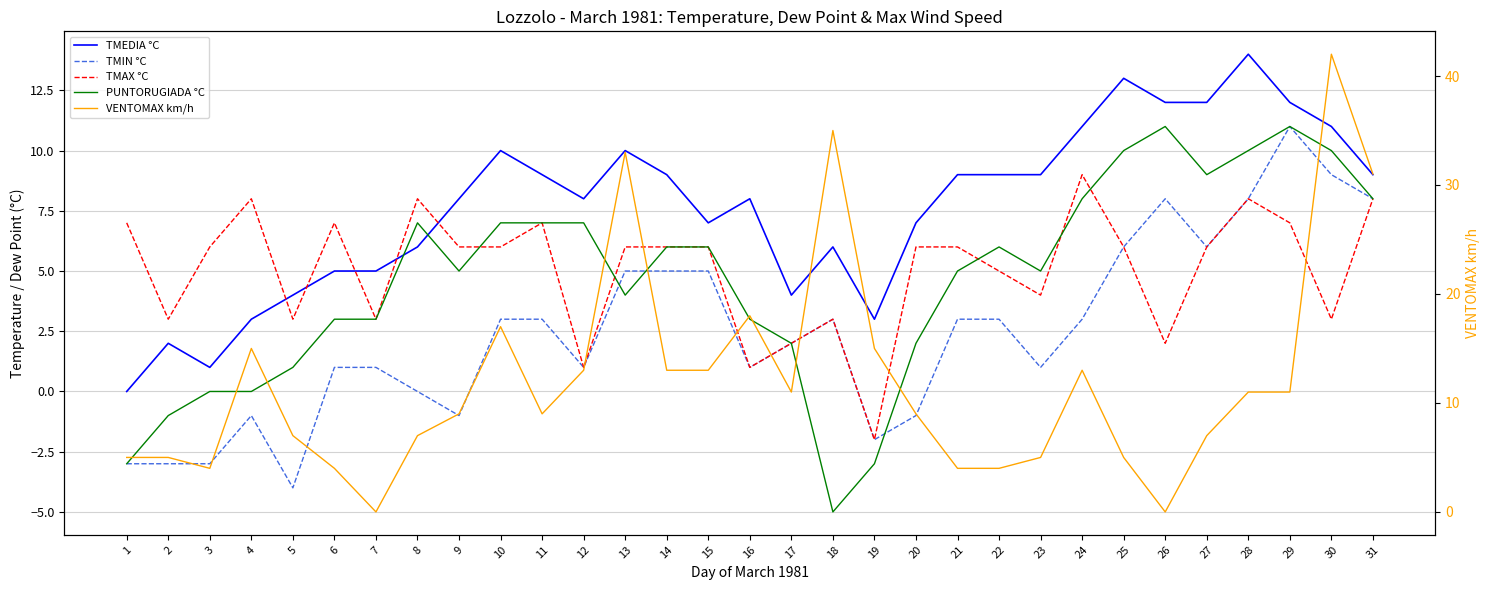

What is the difference between the second highest and minimum values in the PUNTORUGIADA °C series?

16